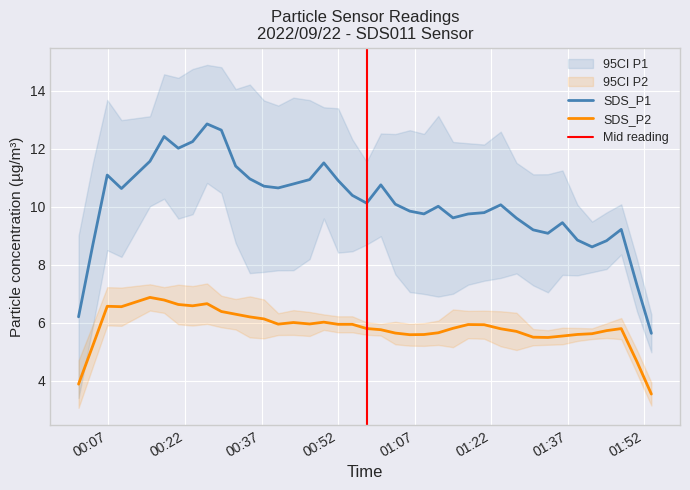

Which series has the largest total across all categories?

SDS_P1